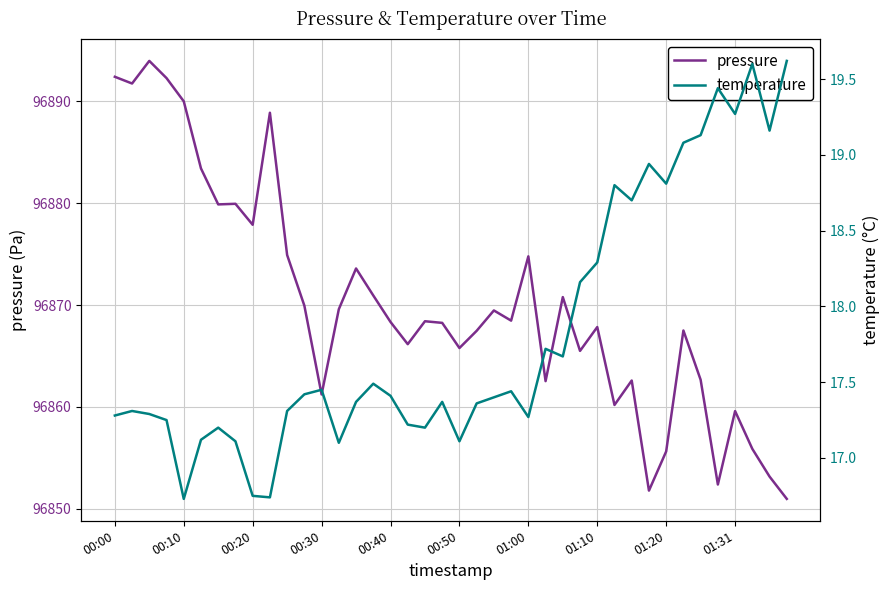

The value of pressure at 01:20 is 96855.6. True or false?

True